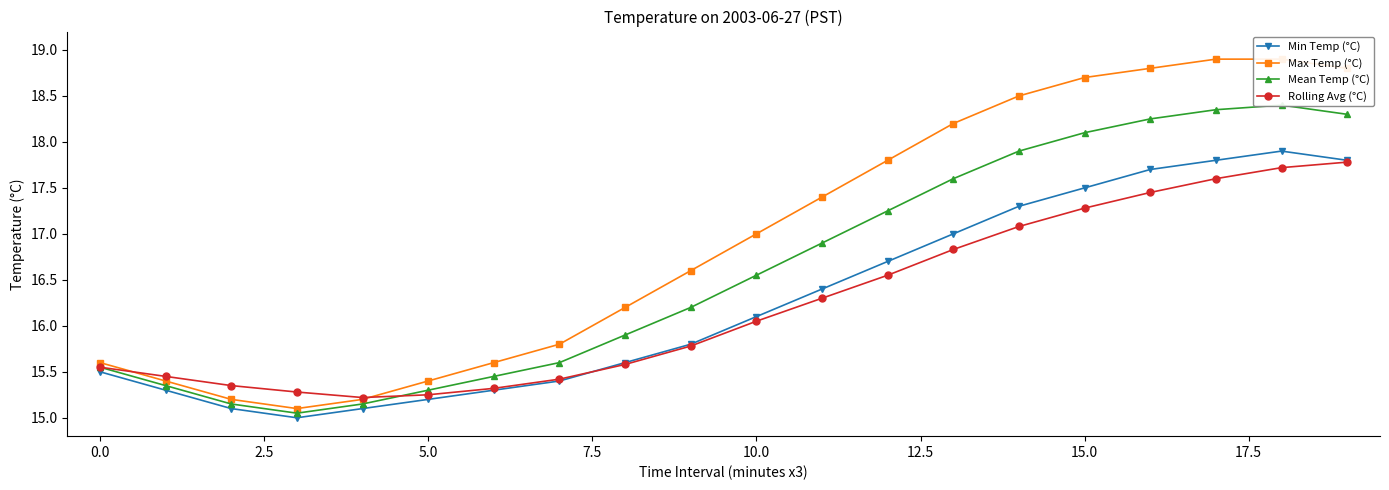

True or false: Min Temp (°C) and Max Temp (°C) cross at least once.

False